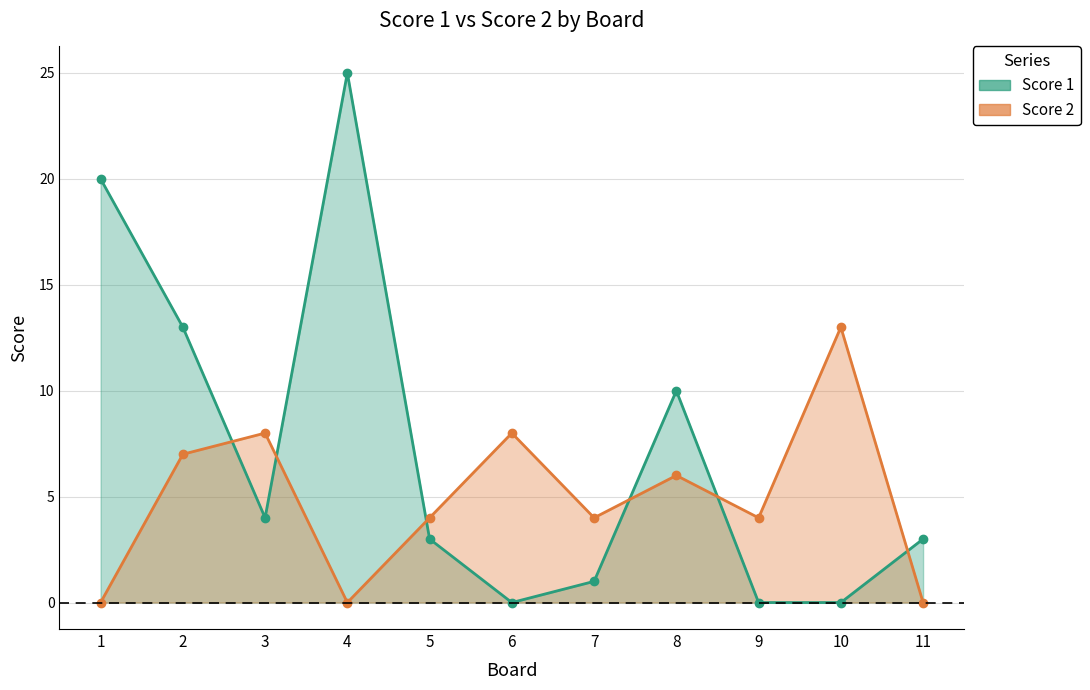

How many values in the Score 1 series exceed 3?

5